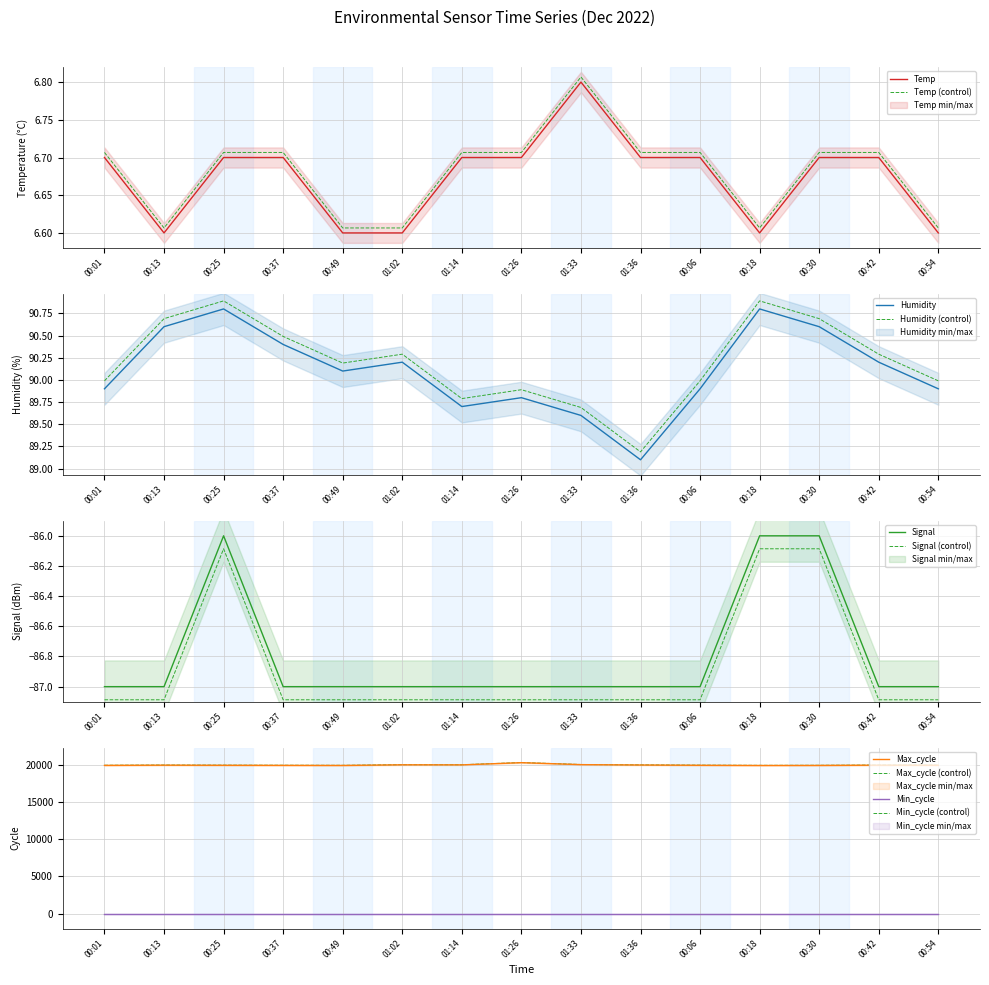

The value of Humidity at 00:18 is 61.1. True or false?

False